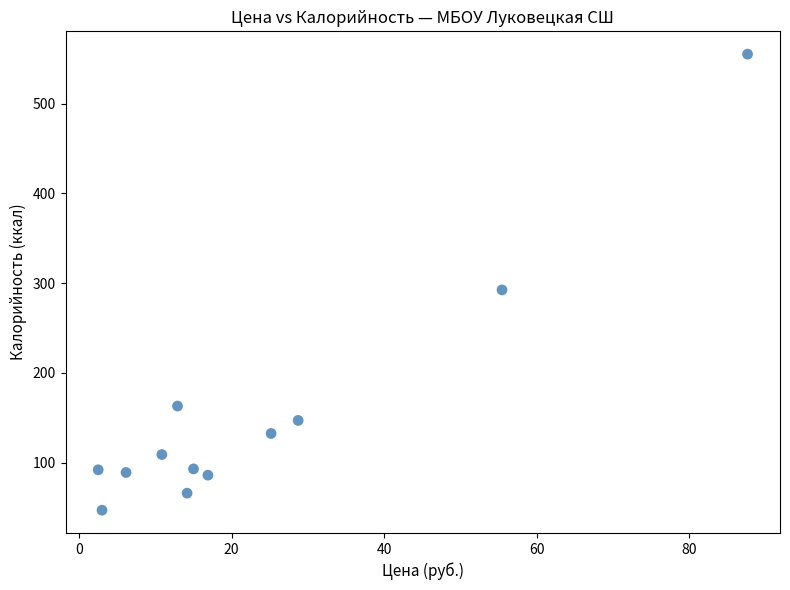

What is the range of X values (max minus min)?

85.2